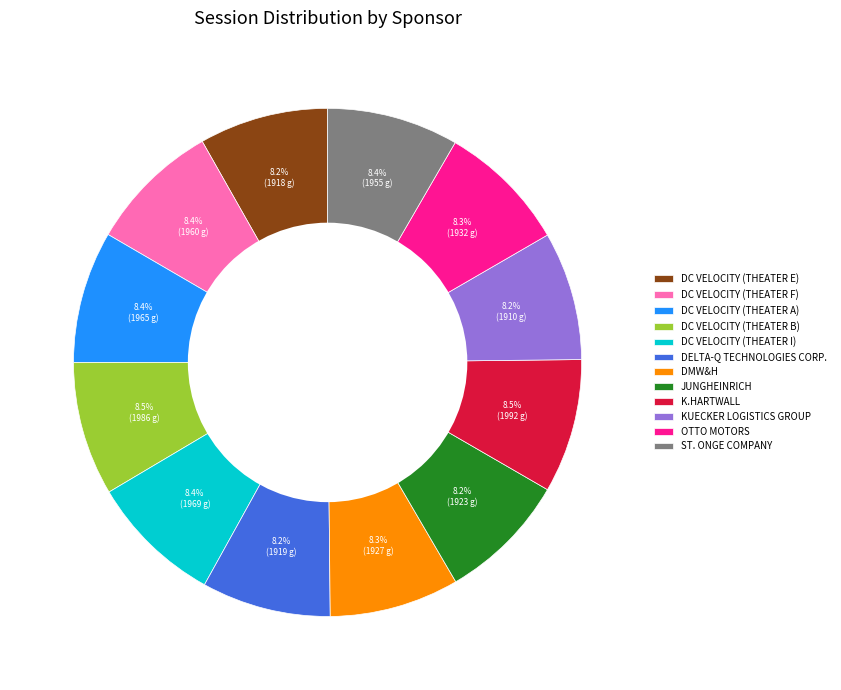

How many segments does this pie chart have?

12